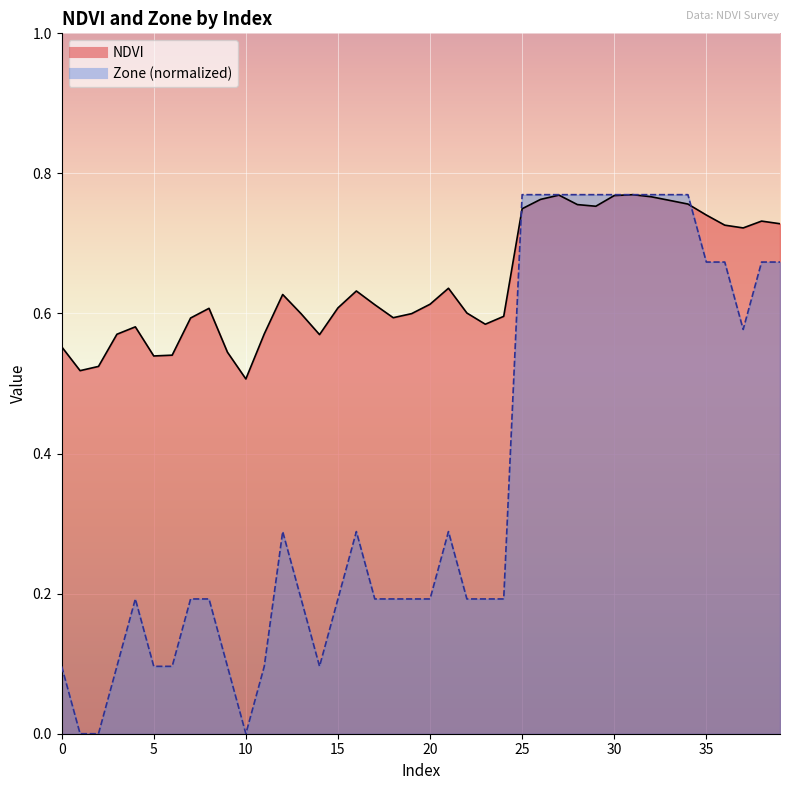

Which series changed the most between 14 and 32?

Zone